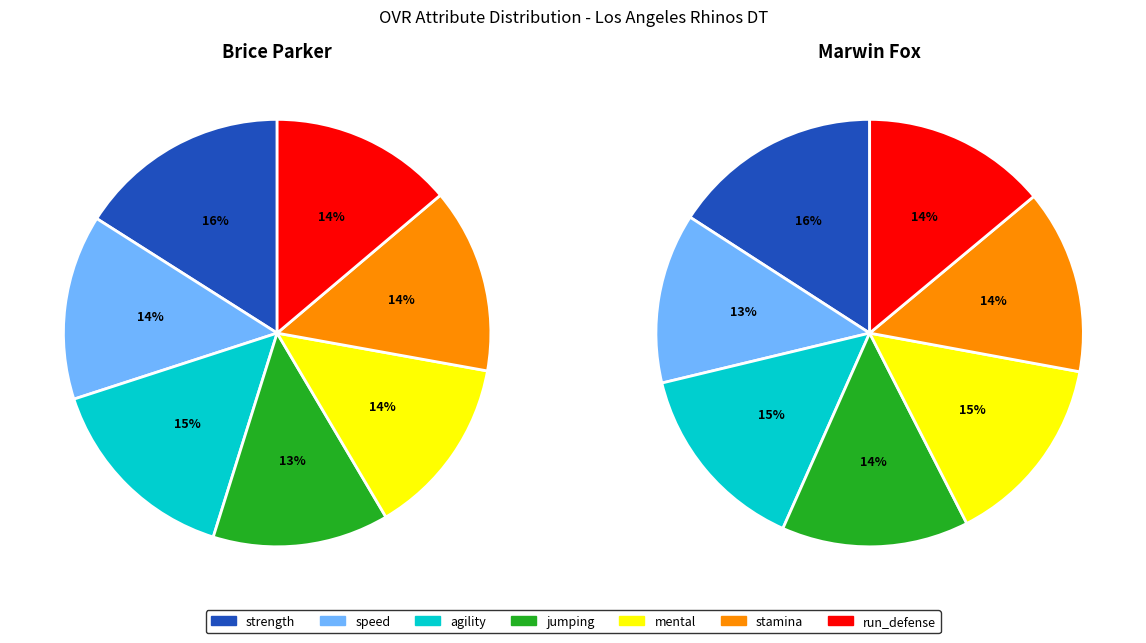

The Marwin Fox slice represents 54% of the pie. True or false?

False